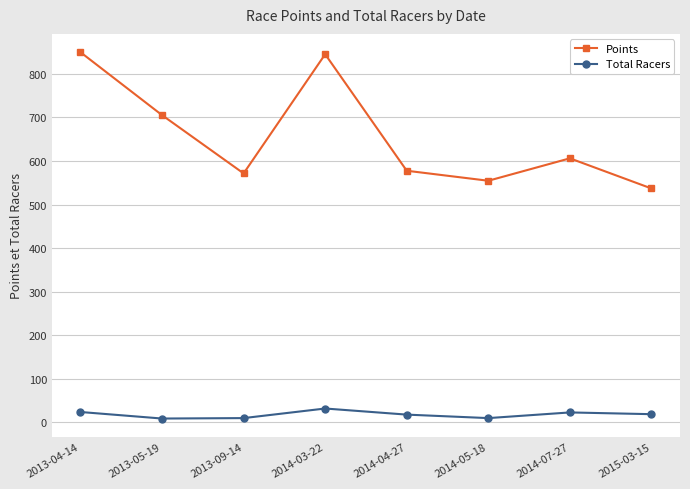

What is the approximate value of Points at 2013-09-14?

571.4